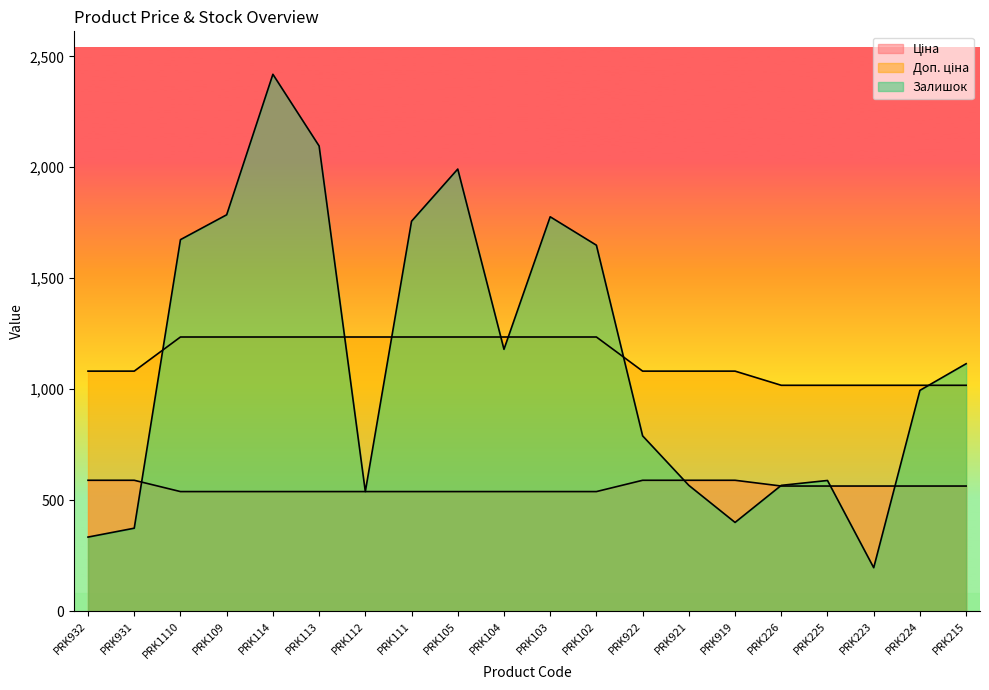

How many times do Ціна and Залишок cross each other?

5